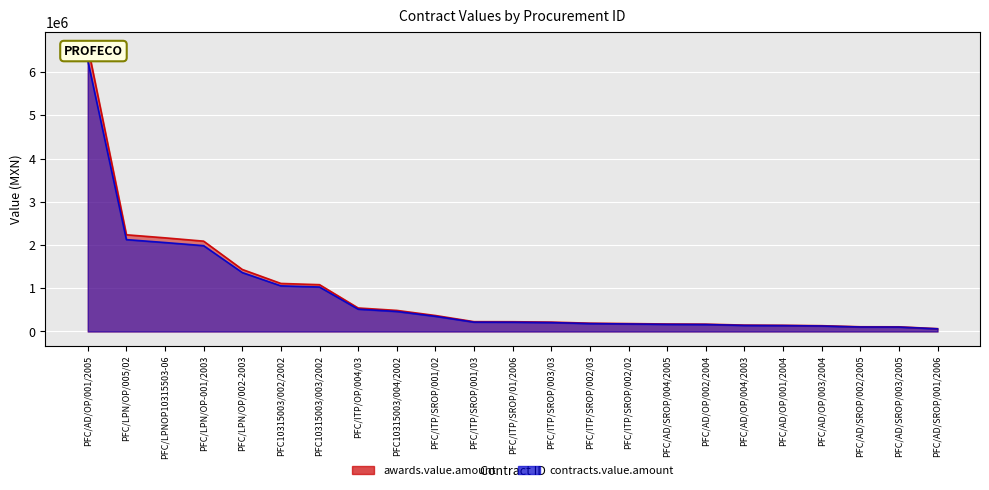

Count the number of categories in the chart.

23